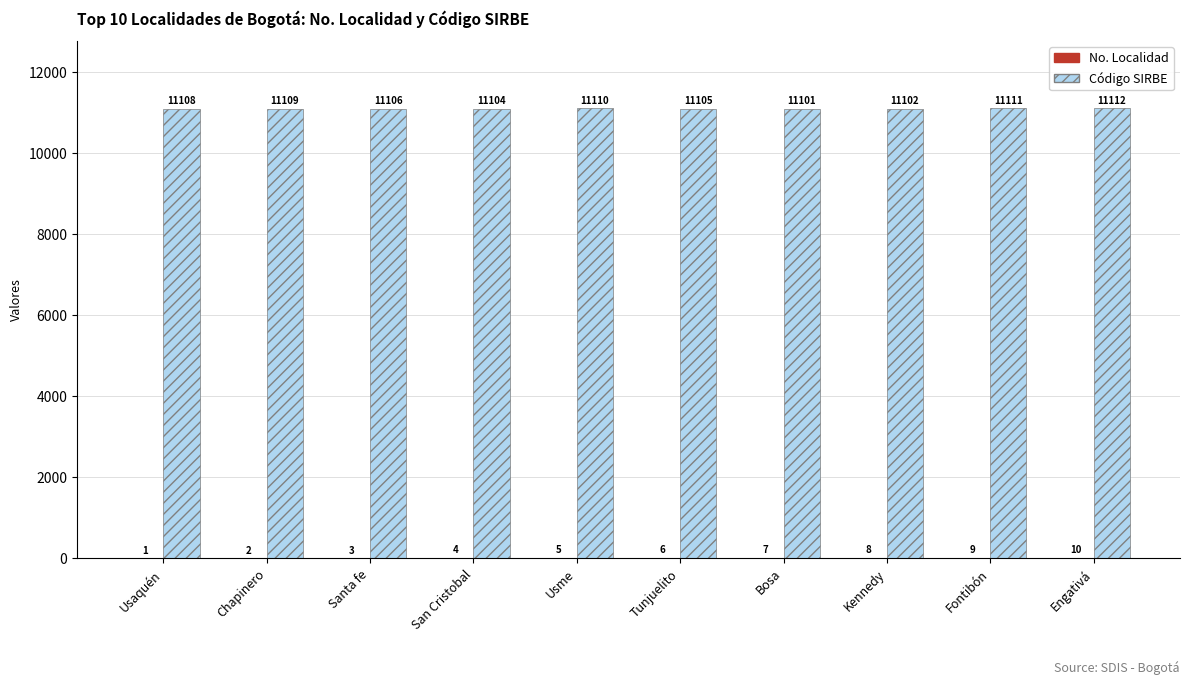

What is the greatest value displayed?

11112